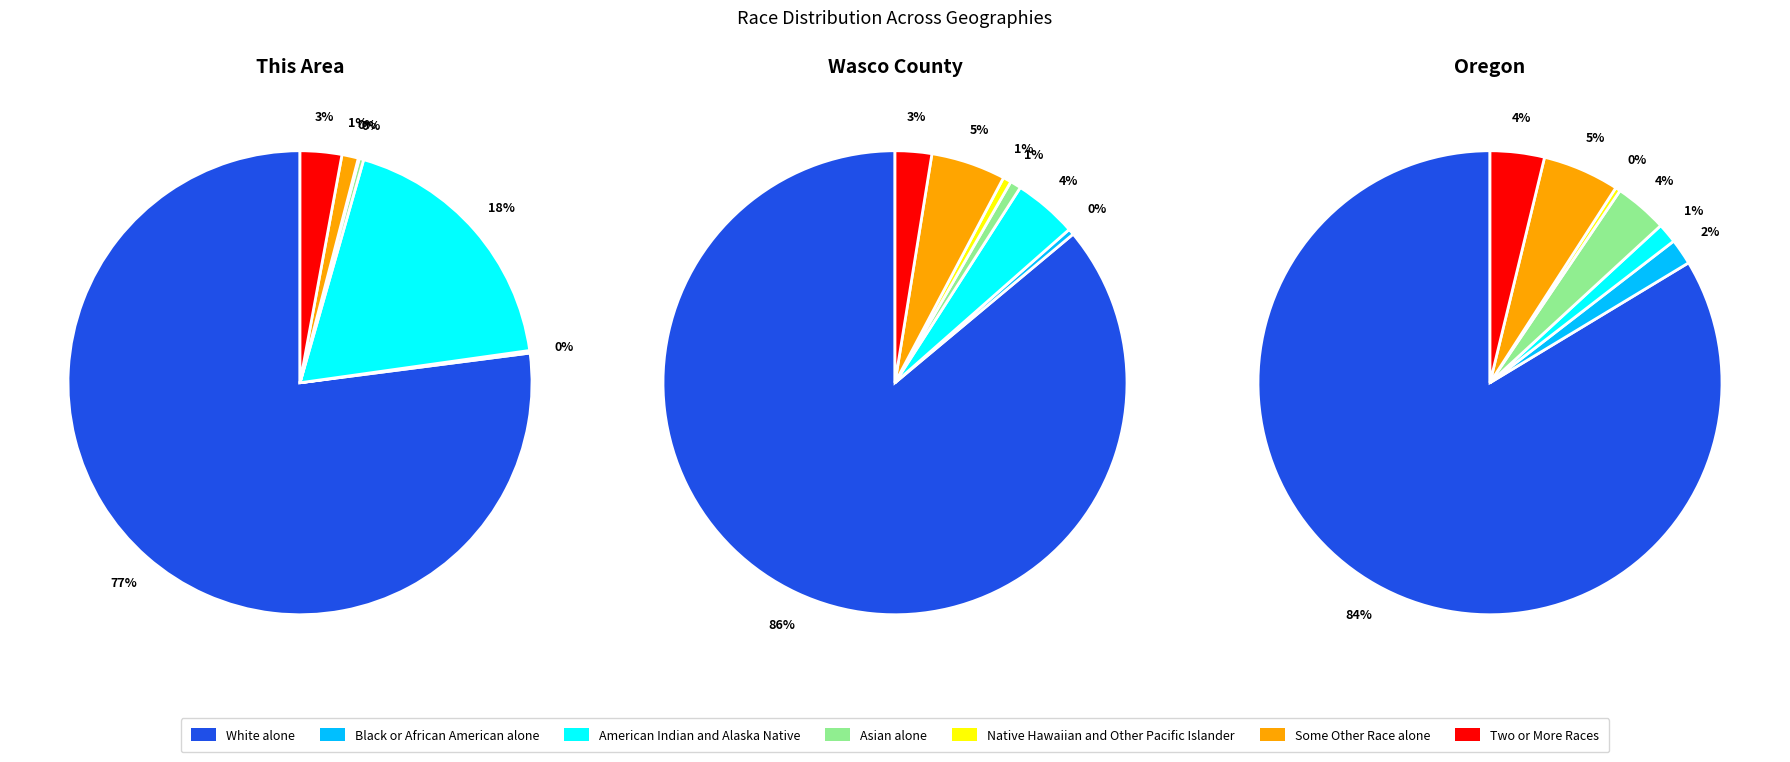

Which slice is the largest?

White alone